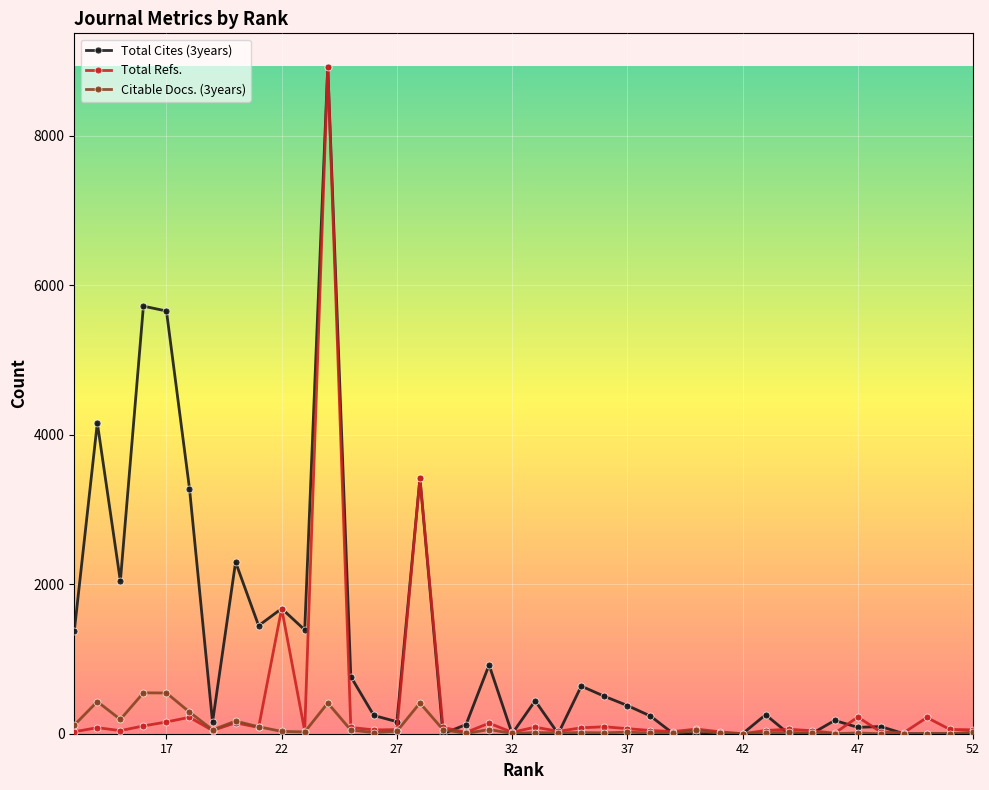

How many interior local peaks does the Citable Docs. (3years) series have?

12